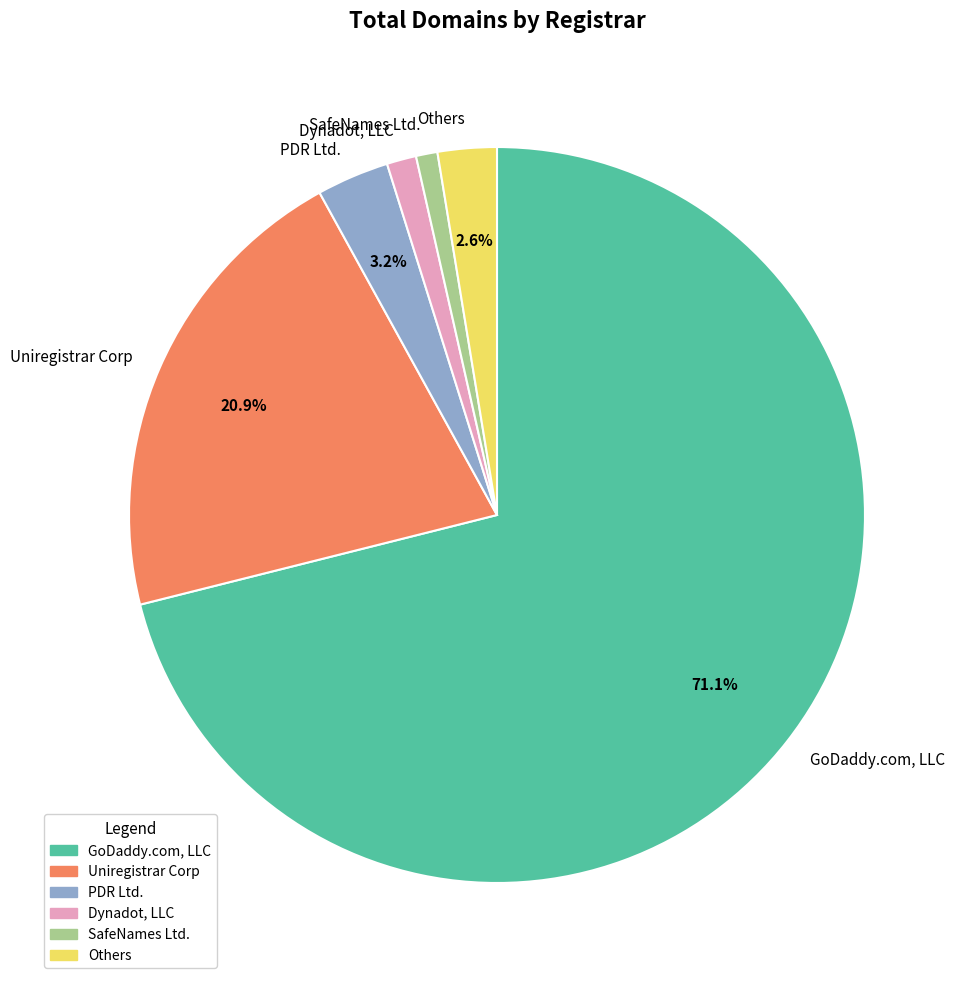

What is the largest slice in the pie chart?

GoDaddy.com, LLC